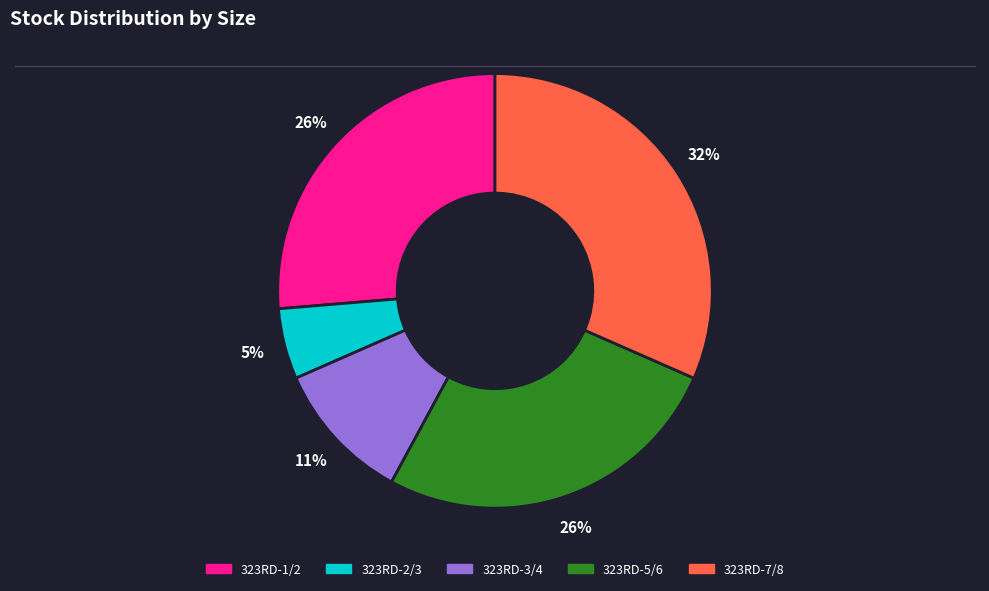

Which slice is the smallest?

323RD-2/3